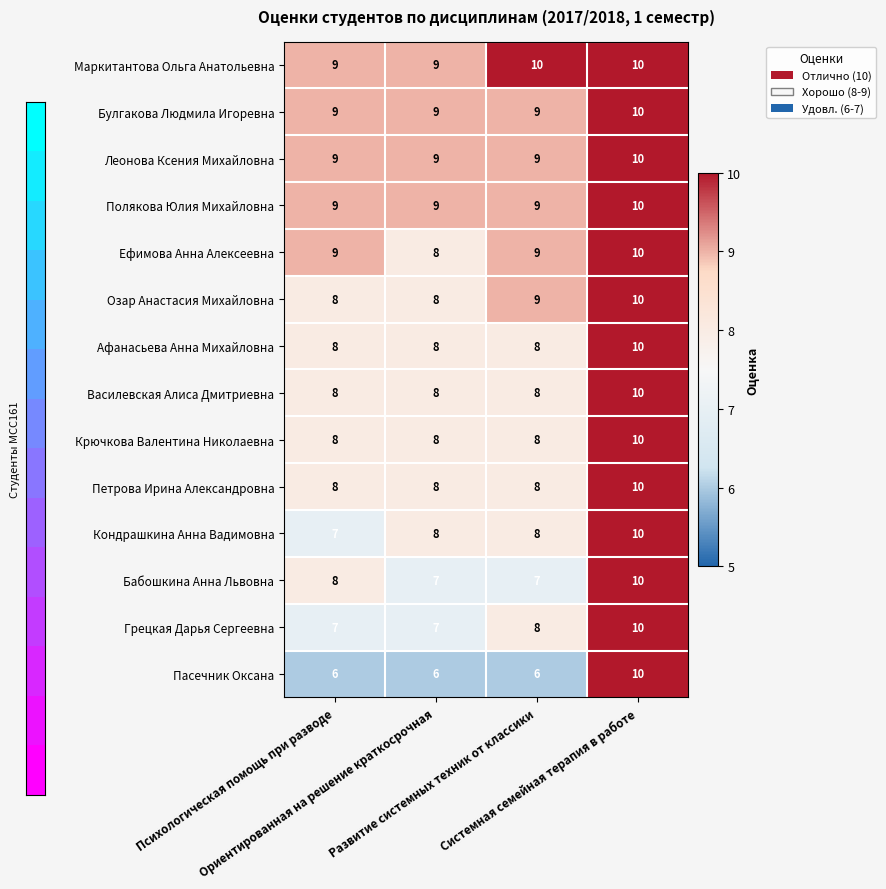

How many Грецкая Дарья Сергеевна values are between 7 and 10?

4